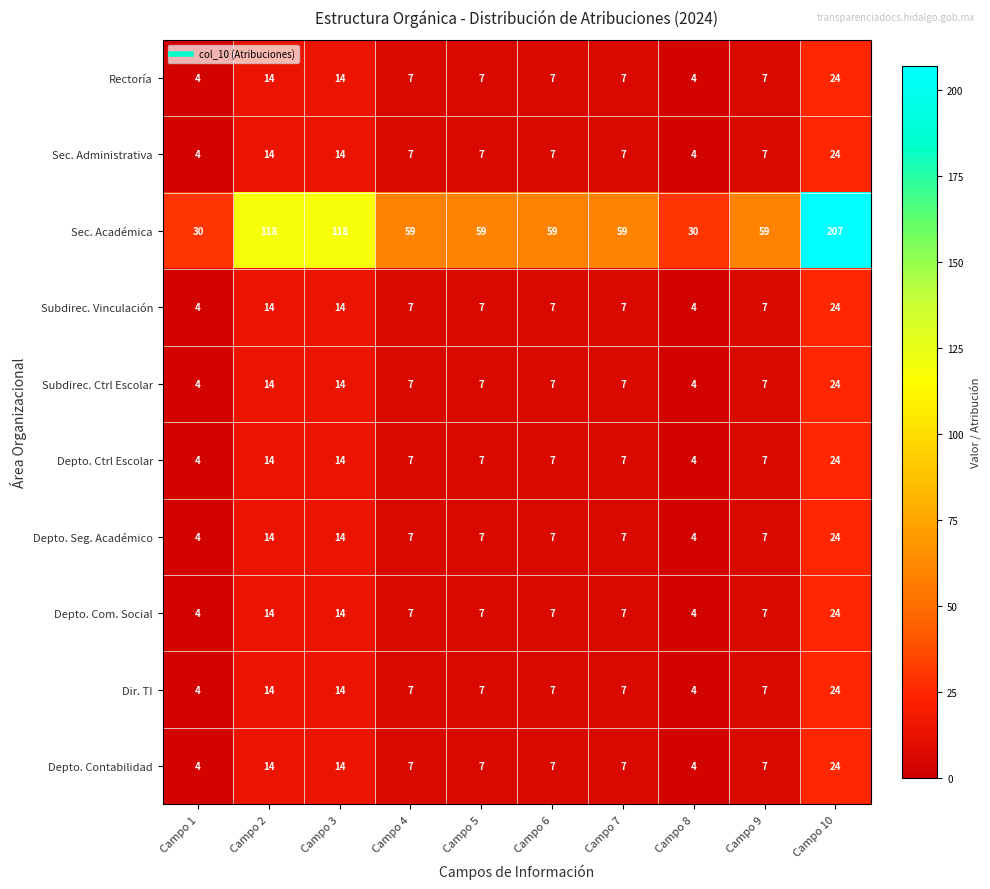

What value does the Depto. Ctrl Escolar series have at Campo 6, to the nearest 10?

10